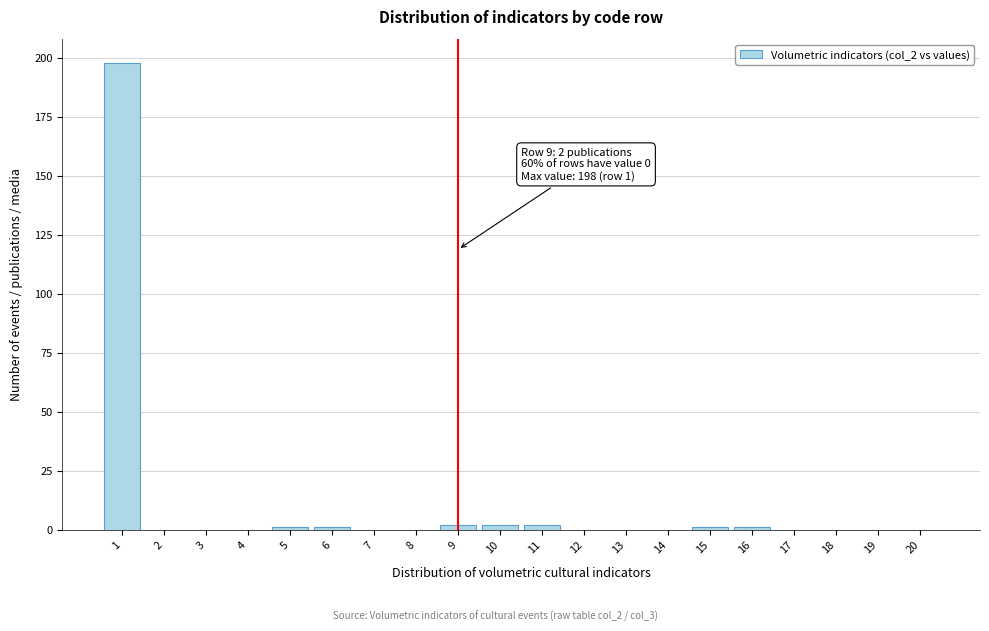

Reading left to right, transcribe all the data shown in this chart.

1=198	2=0	3=0	4=0	5=1	6=1	7=0	8=0	9=2	10=2	11=2	12=0	13=0	14=0	15=1	16=1	17=0	18=0	19=0	20=0